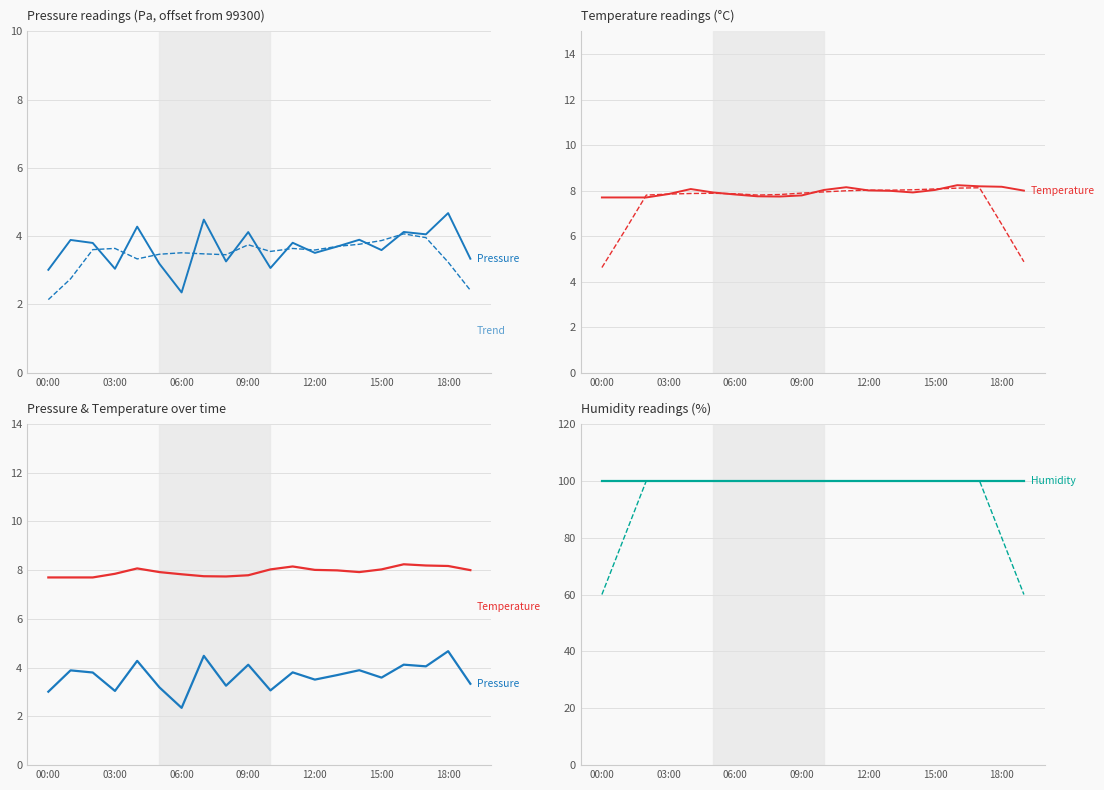

Which series has the largest range (max minus min)?

pressure